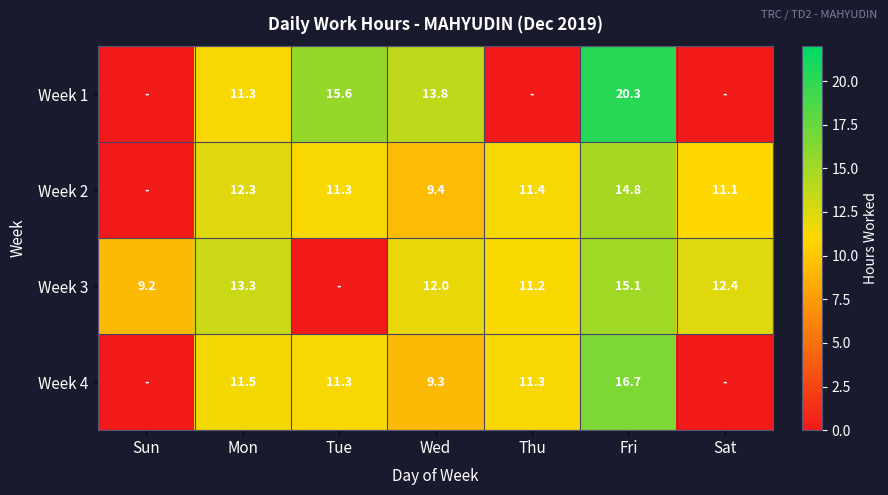

Is it true that Week 3 equals 3.2 at Wed?

False